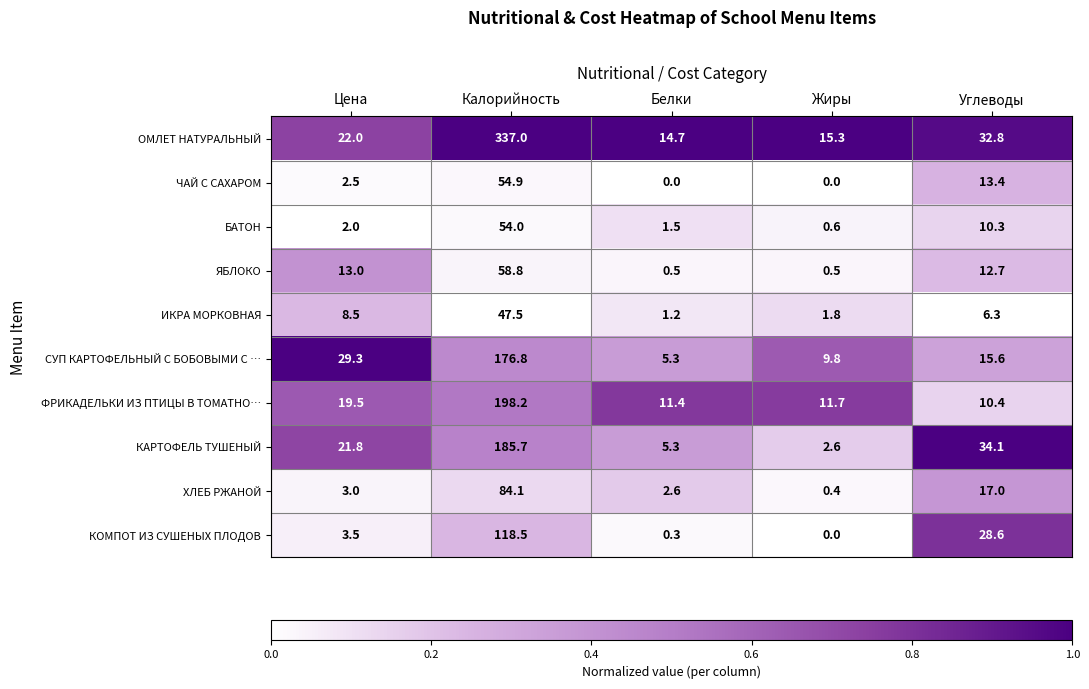

Which category has the lowest value in the БАТОН series?

Жиры